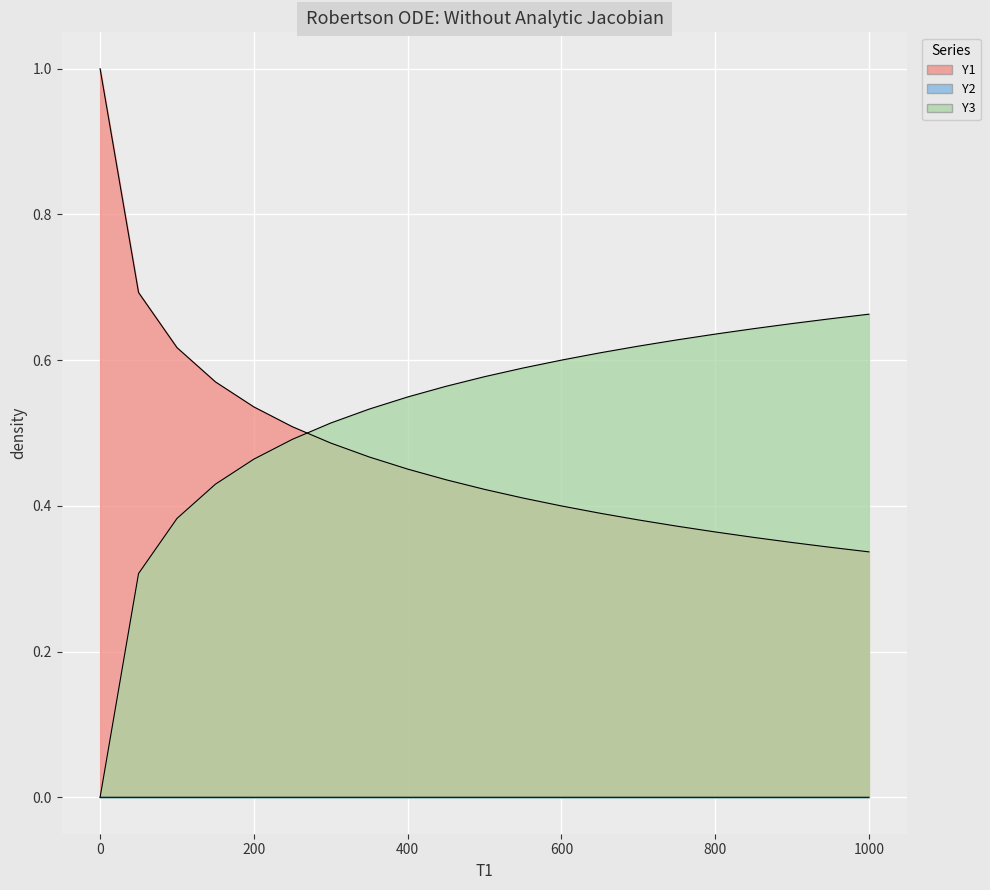

How many Y3 values are between 0 and 1?

21